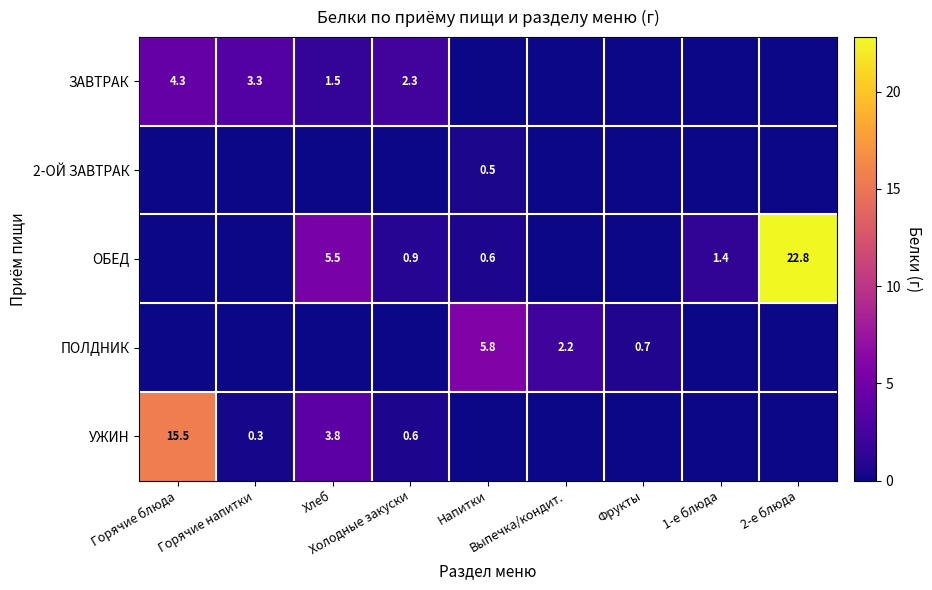

How many 2-ОЙ ЗАВТРАК values are between 0 and 1?

9